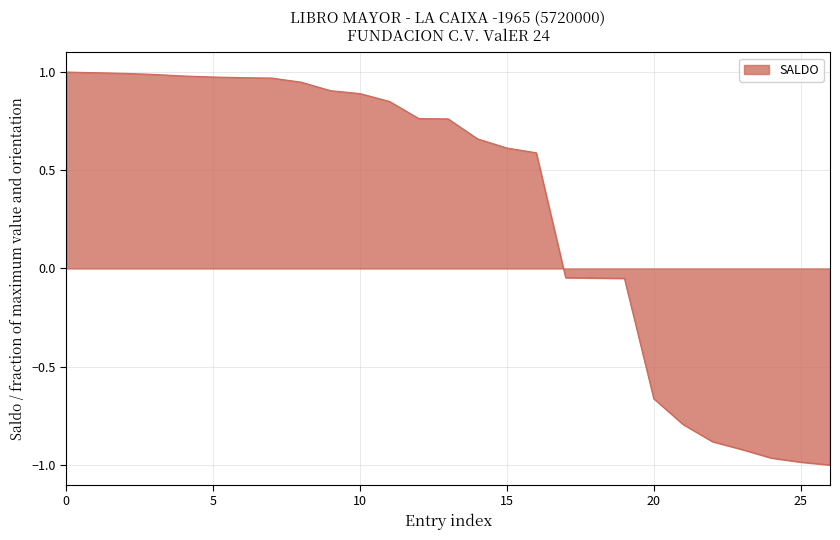

What is the difference between the maximum and minimum values?

2.0